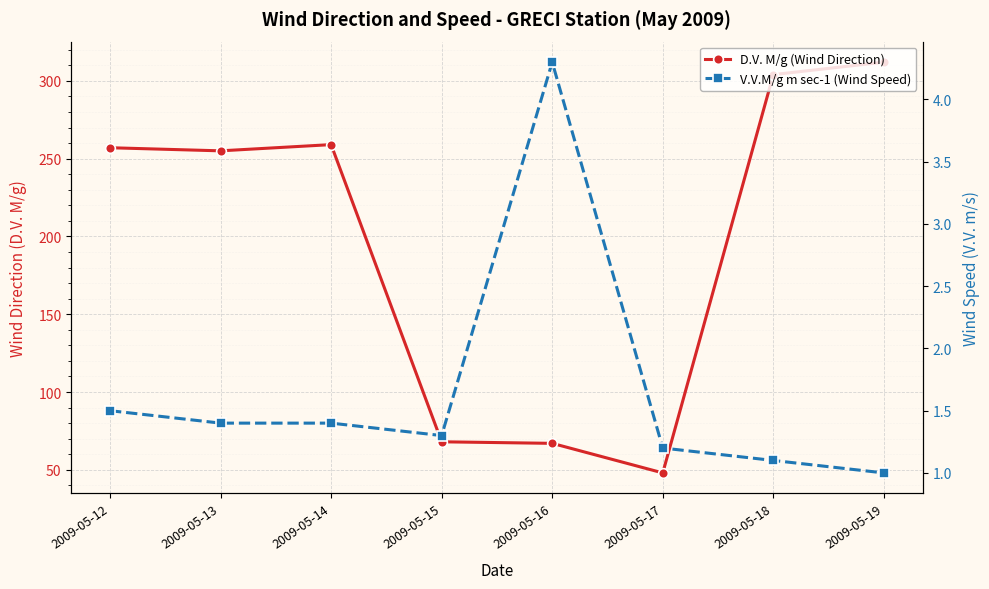

List the series in order of their overall mean, highest first.

D.V. M/g (Wind Direction), V.V.M/g m sec-1 (Wind Speed)